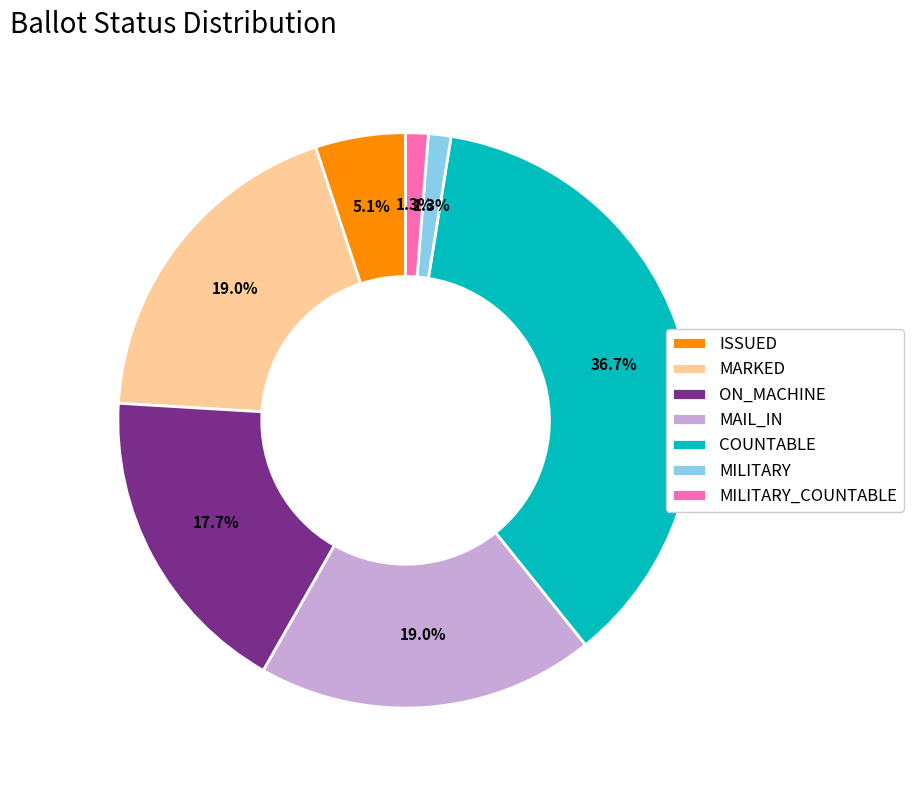

Is the sum of ON_MACHINE and ISSUED greater than half?

No